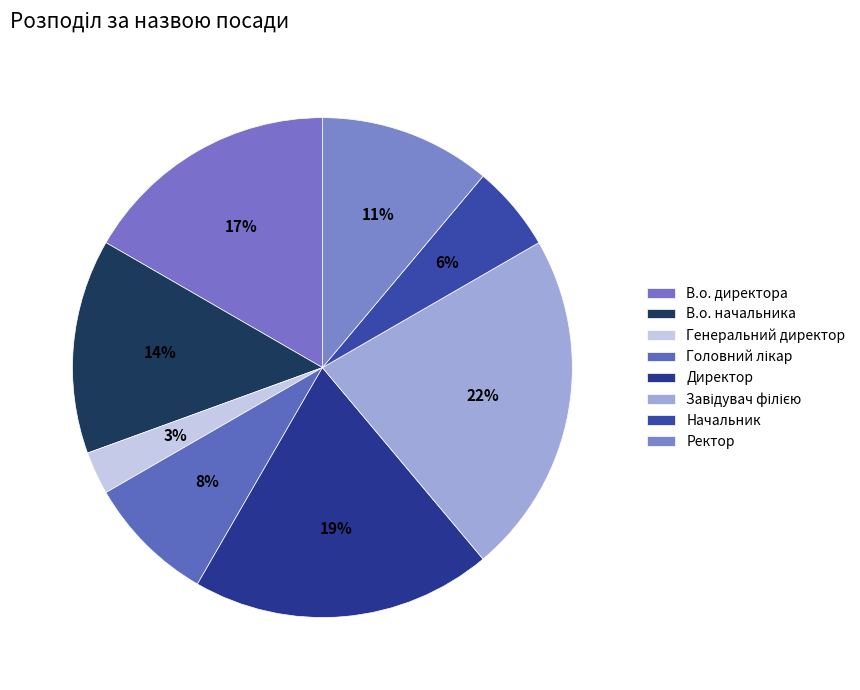

To the nearest percent, what portion does Ректор represent?

11%